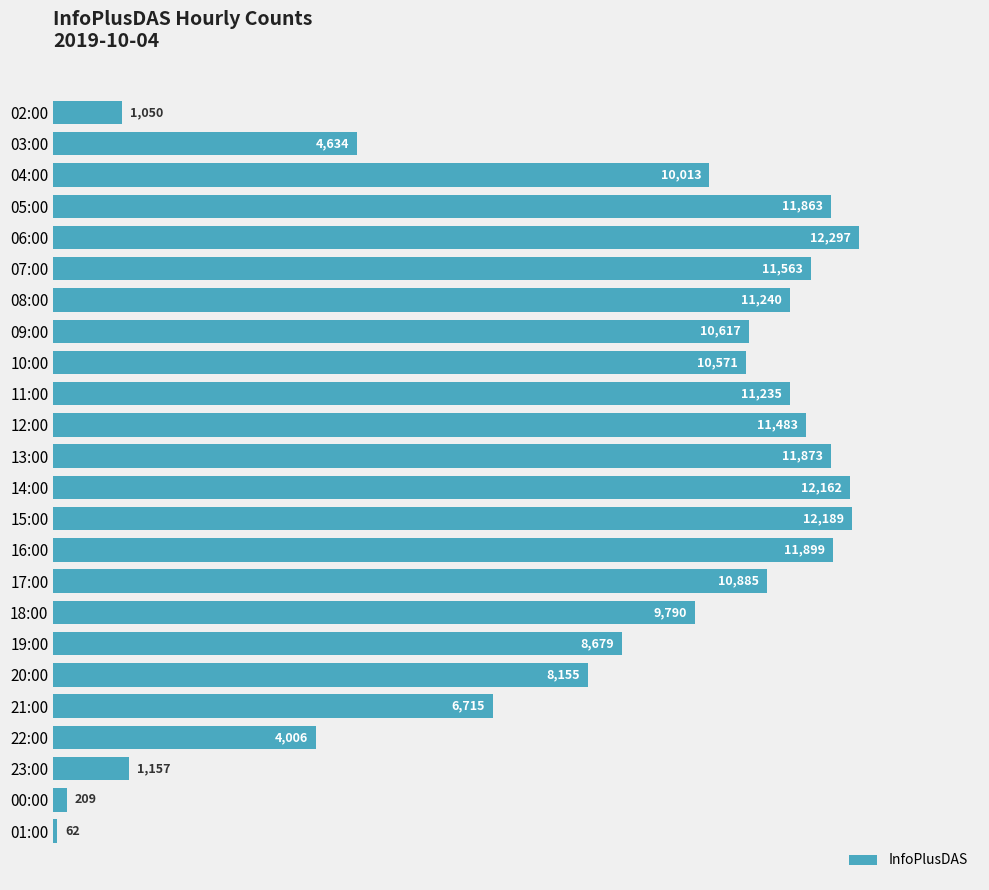

What is the label of the 22nd bar from the top?

23:00